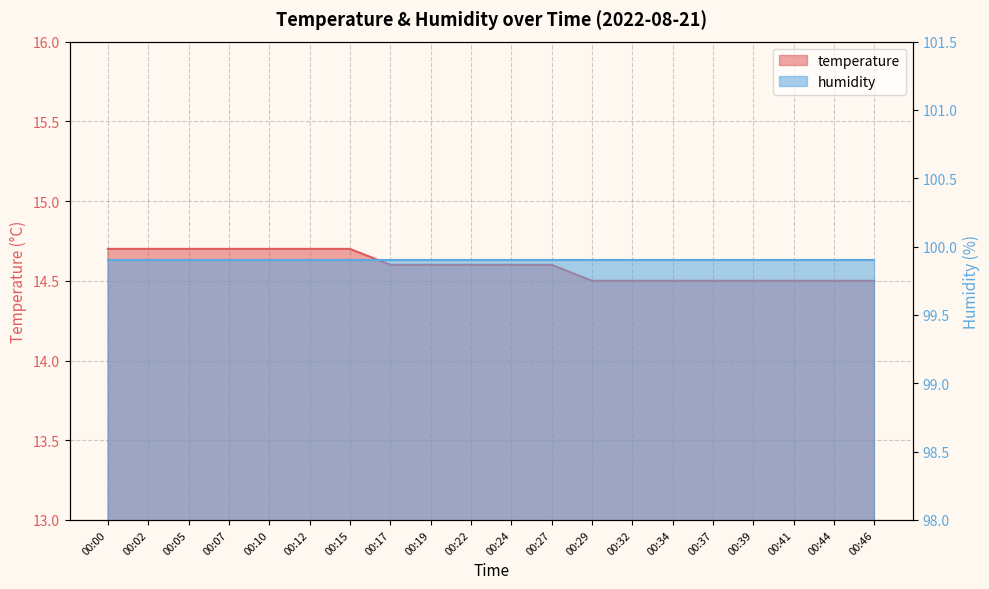

What is the difference between the second highest and second lowest values?

0.2